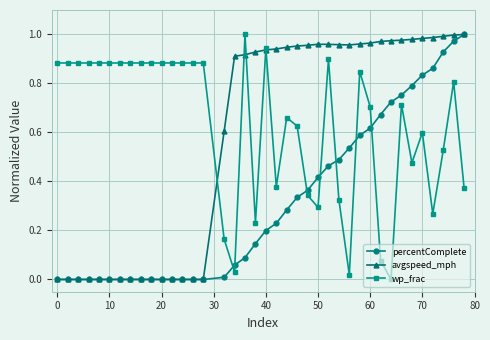

How many series are shown in this chart?

3